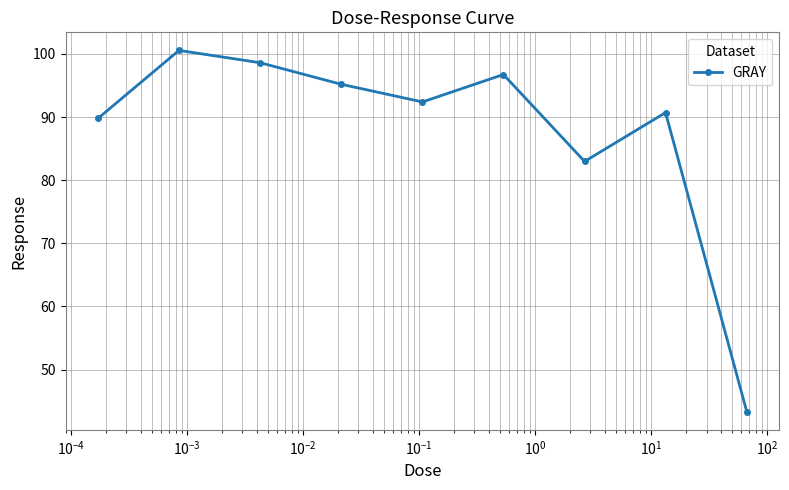

Is this an area chart (filled region under the line)?

No